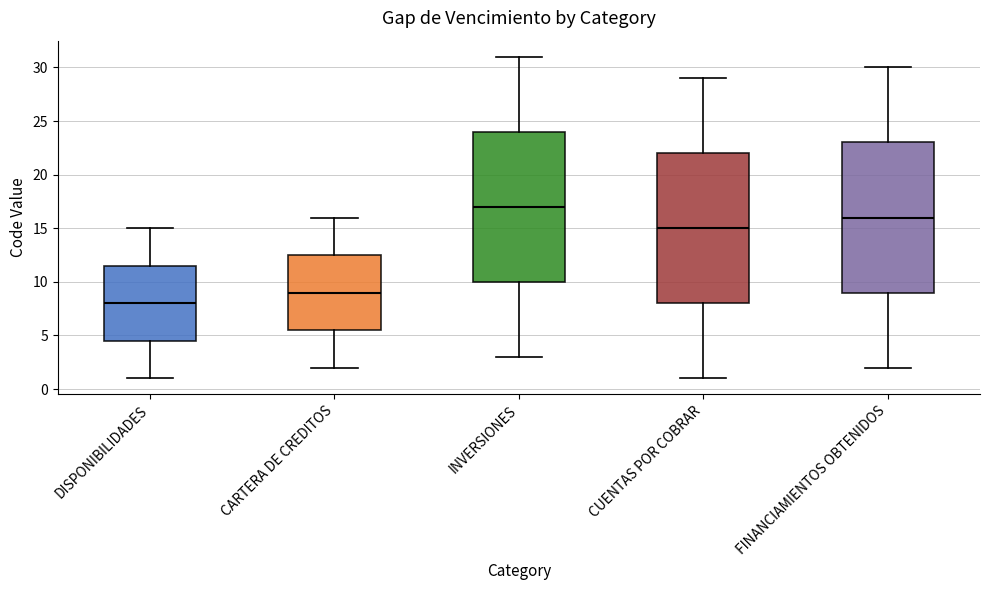

Which box has the lowest median line?

DISPONIBILIDADES